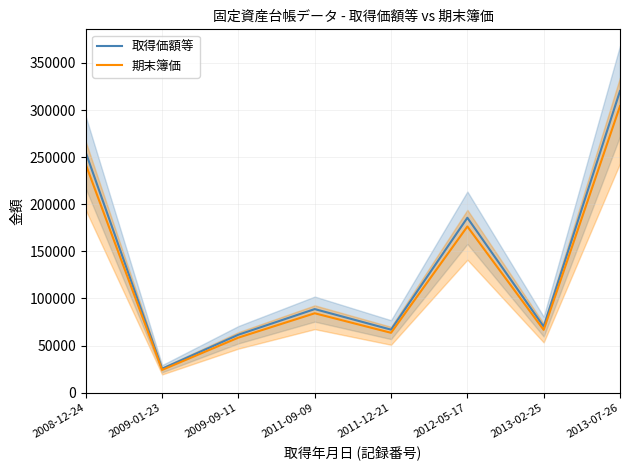

At which label does 期末簿価 reach its minimum?

2009-01-23